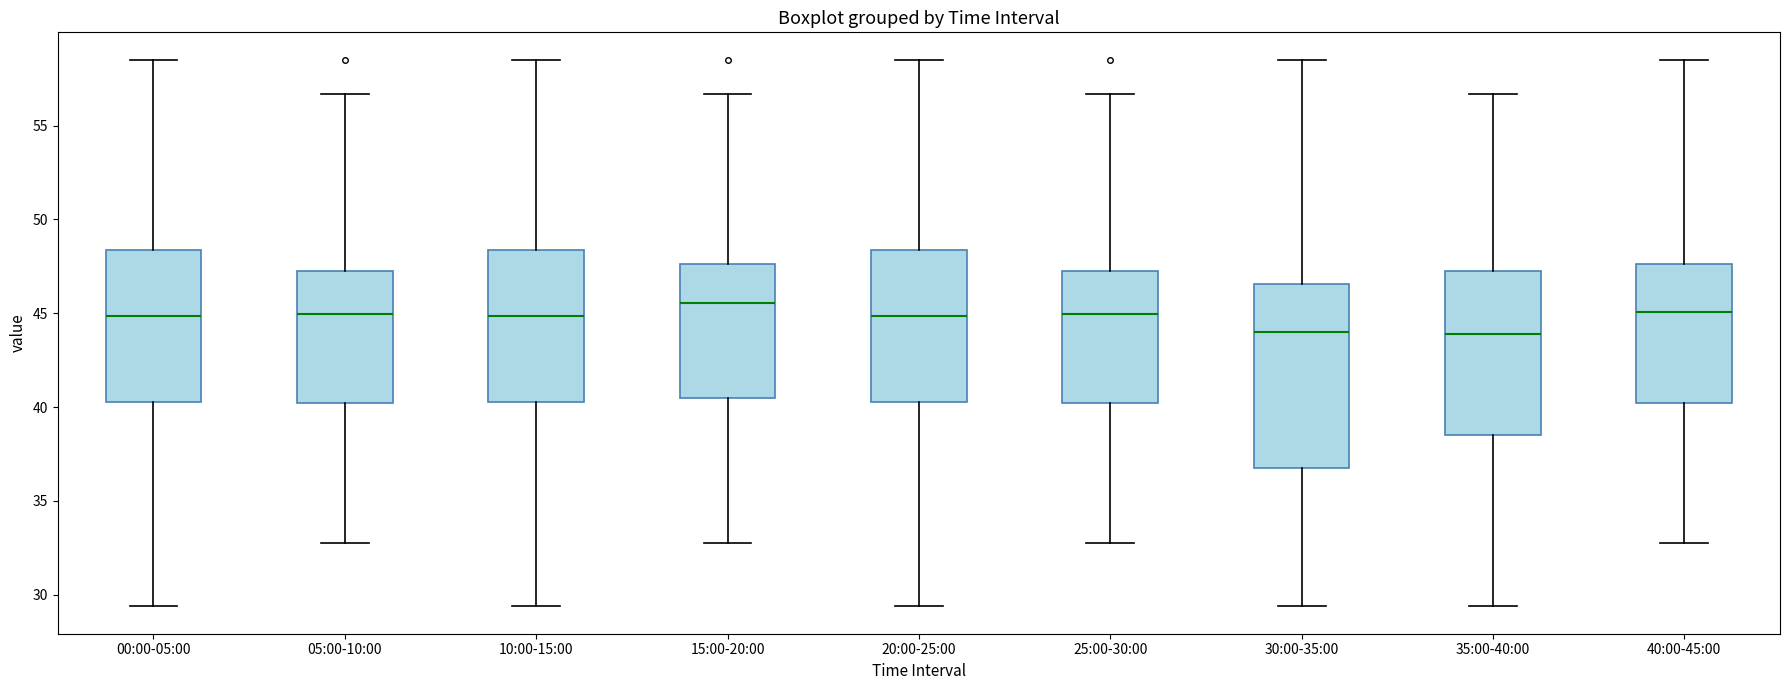

Where does the median line of the box for 00:00-05:00 sit on the y-axis? The values are not printed on the chart, so give them approximately, as read against the axis.

45.0